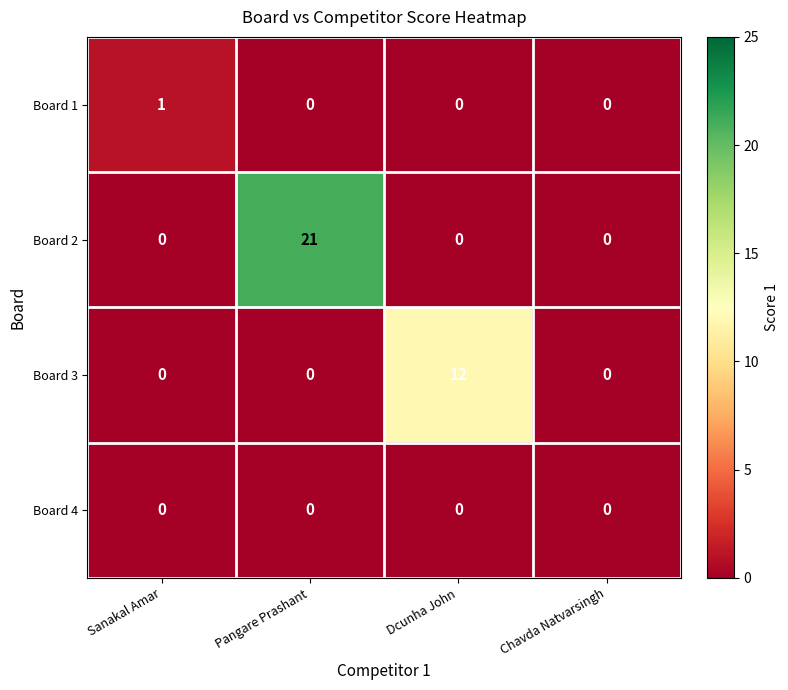

Which series has the largest total across all categories?

Board 2